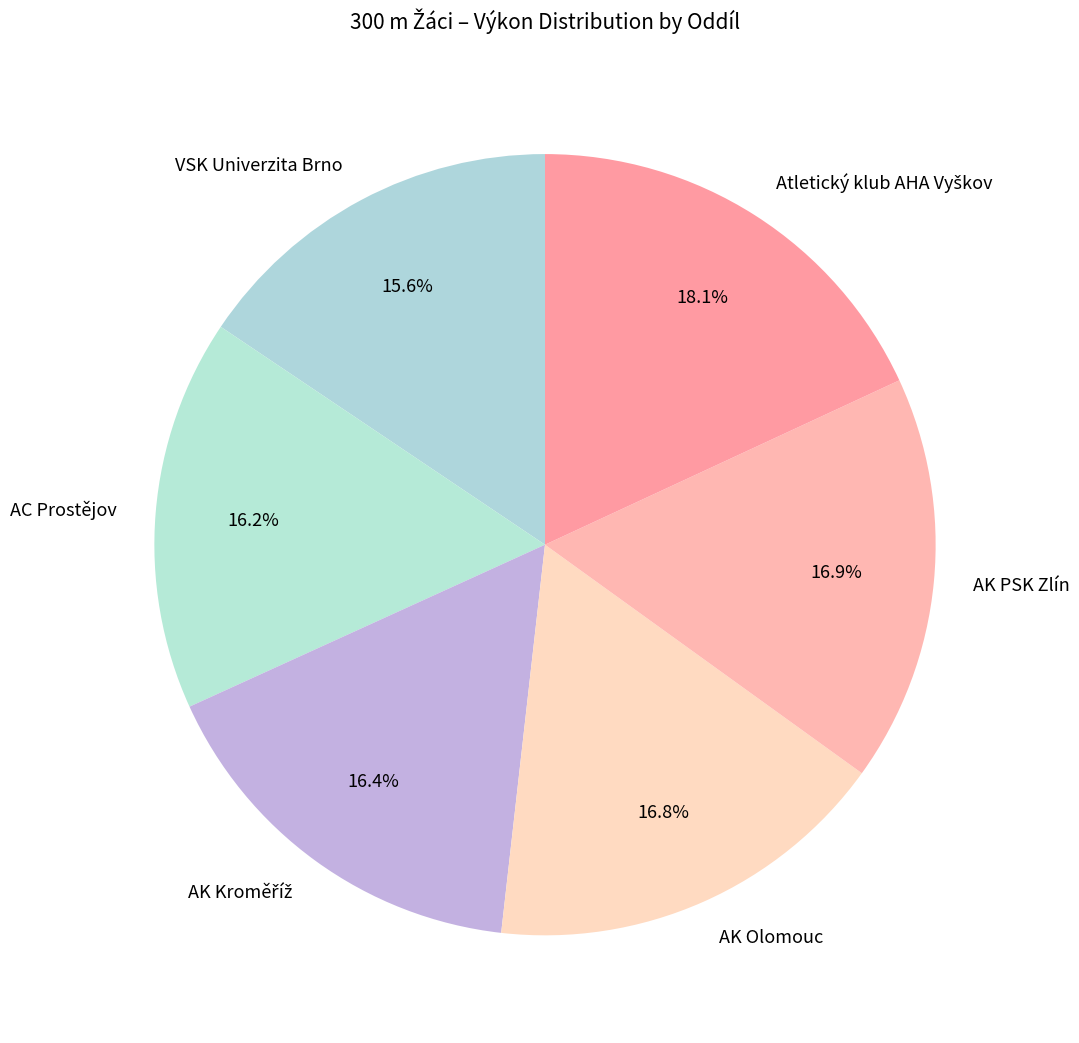

Combined, do AC Prostějov and AK PSK Zlín account for over 50%?

No